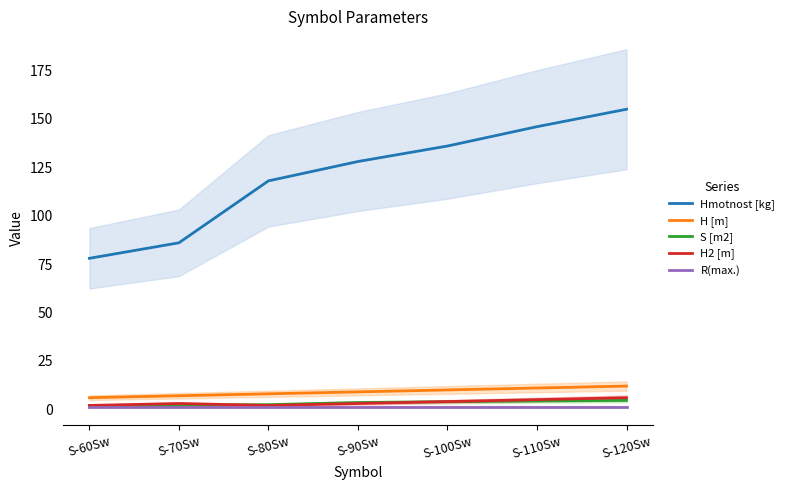

What is the difference between the S [m2] values at S-70Sw and S-120Sw?

2.5